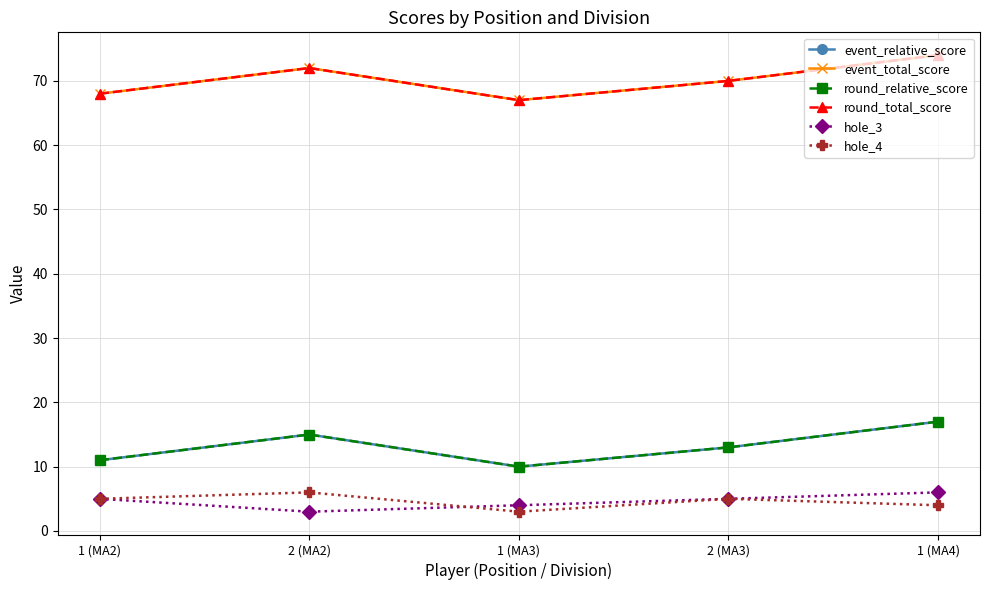

Which category has the lowest value in the round_total_score series?

1 (MA3)